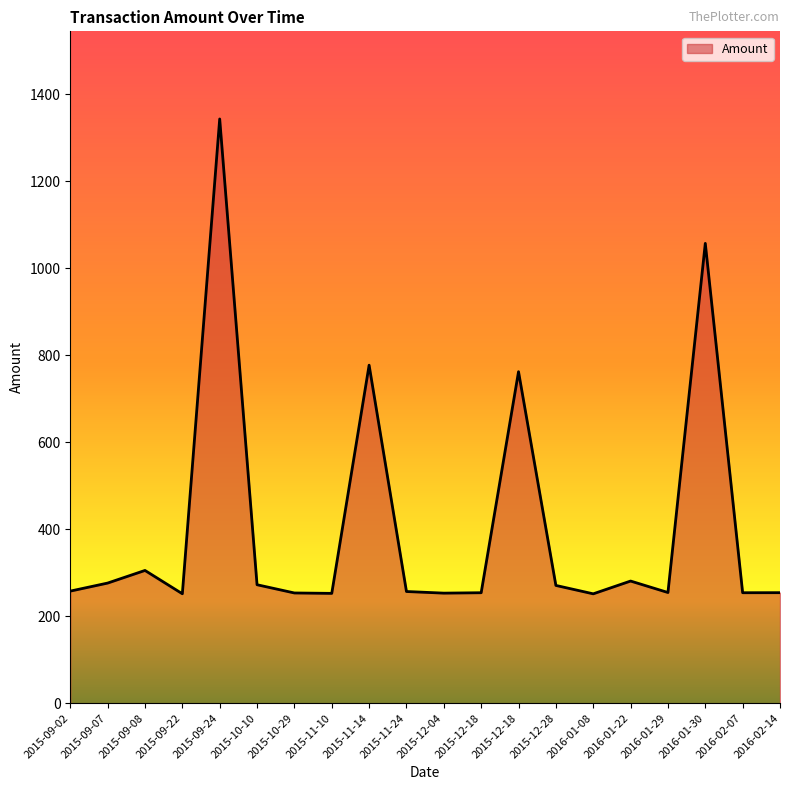

How many lines are shown in the chart?

1